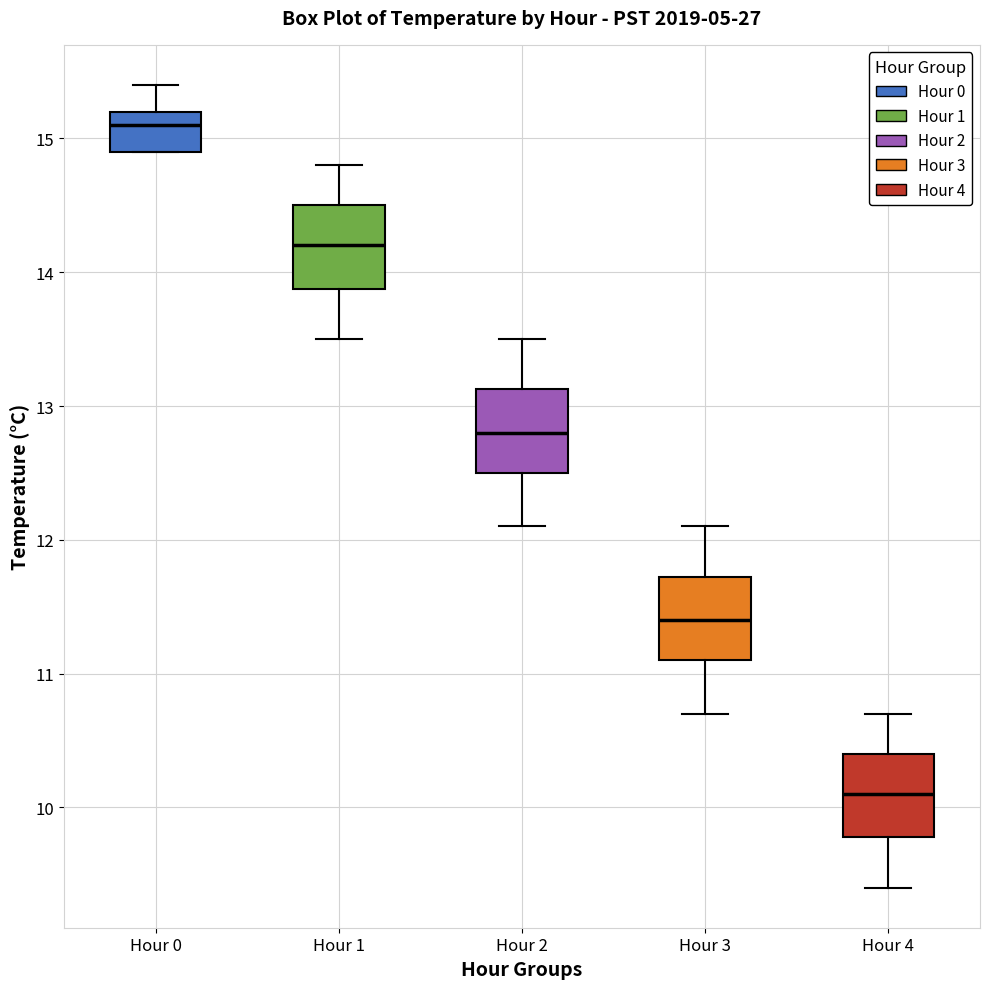

Reading left to right, transcribe this box plot: for each box, give where its median line is, the range the box spans, and where its two whiskers end, as read against the y-axis. The values are not printed on the chart, so give them approximately, as read against the axis.

Hour 0: median 15.1, box 14.9 to 15.2, whiskers 14.9 to 15.4
Hour 1: median 14.2, box 13.9 to 14.5, whiskers 13.5 to 14.8
Hour 2: median 12.8, box 12.5 to 13.1, whiskers 12.1 to 13.5
Hour 3: median 11.4, box 11.1 to 11.7, whiskers 10.7 to 12.1
Hour 4: median 10.1, box 9.8 to 10.4, whiskers 9.4 to 10.7